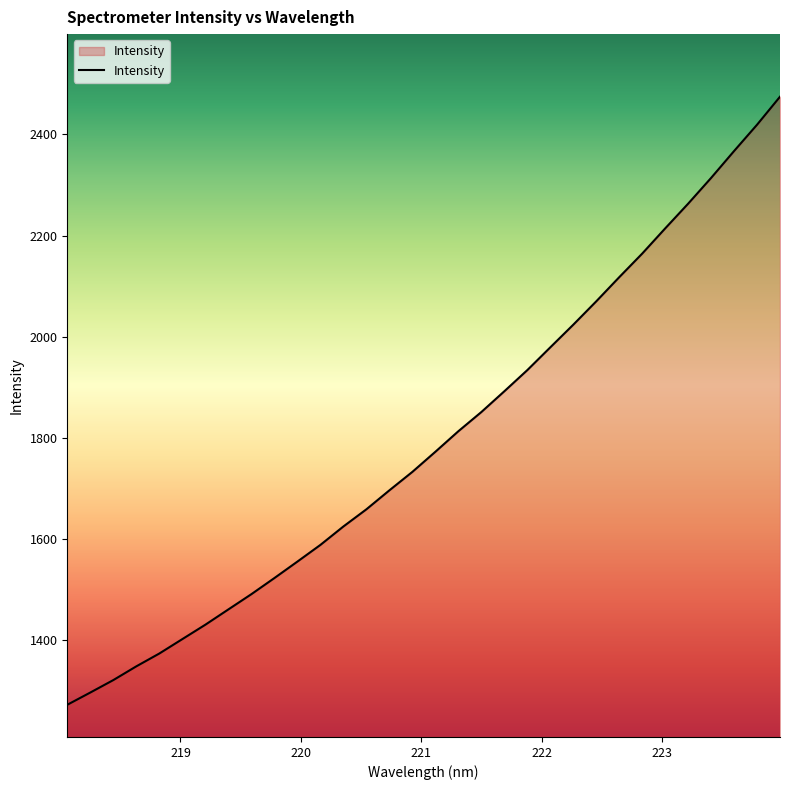

What is the difference between the maximum and minimum values?

1201.8